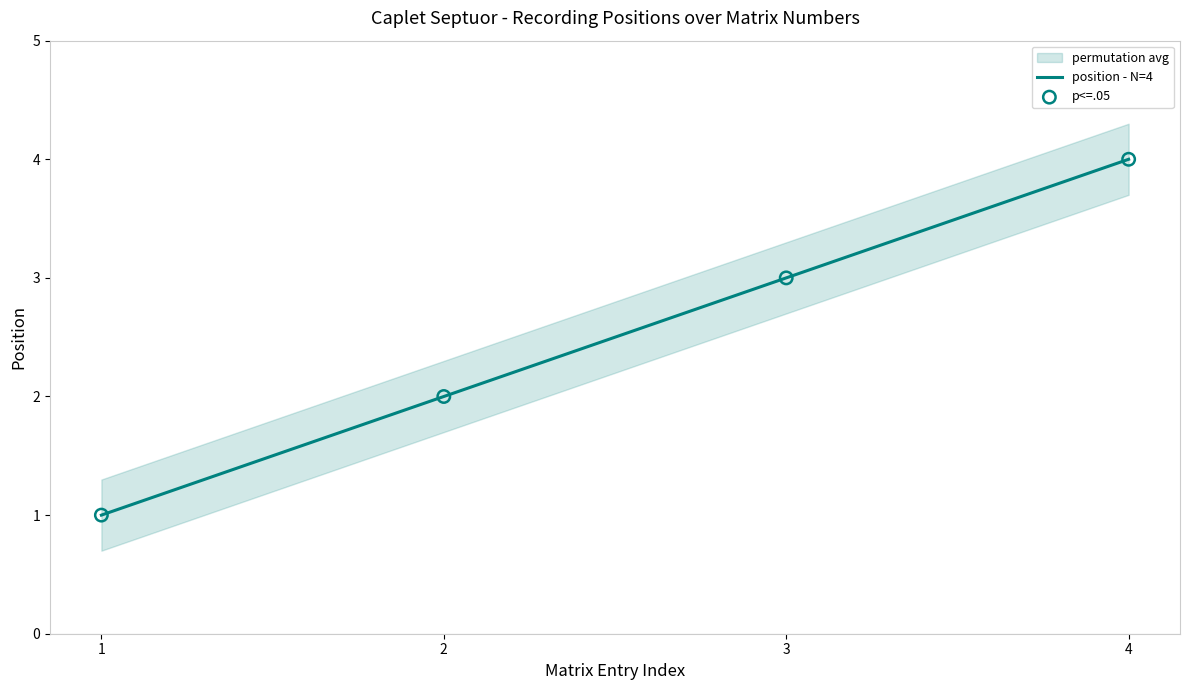

Which series reaches the minimum Y coordinate?

position - N=4